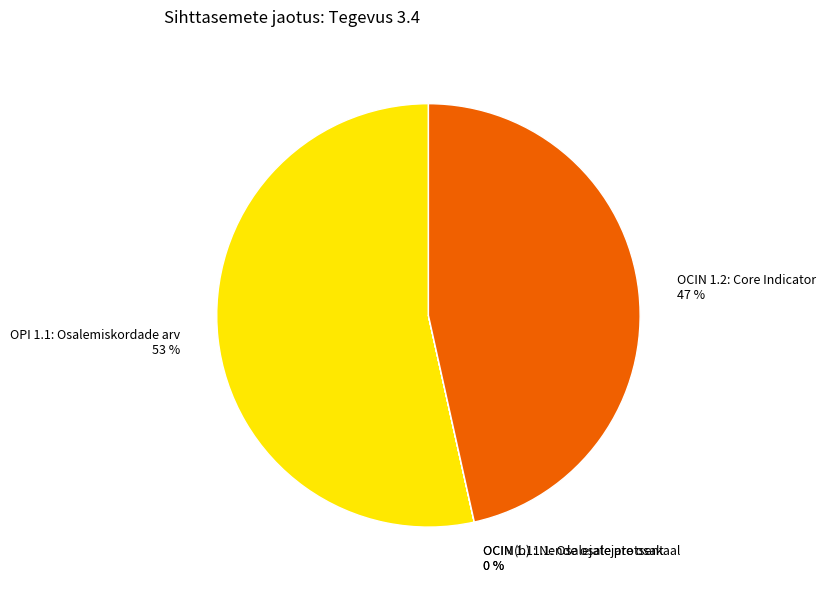

To the nearest percent, what is the average slice percentage?

25%